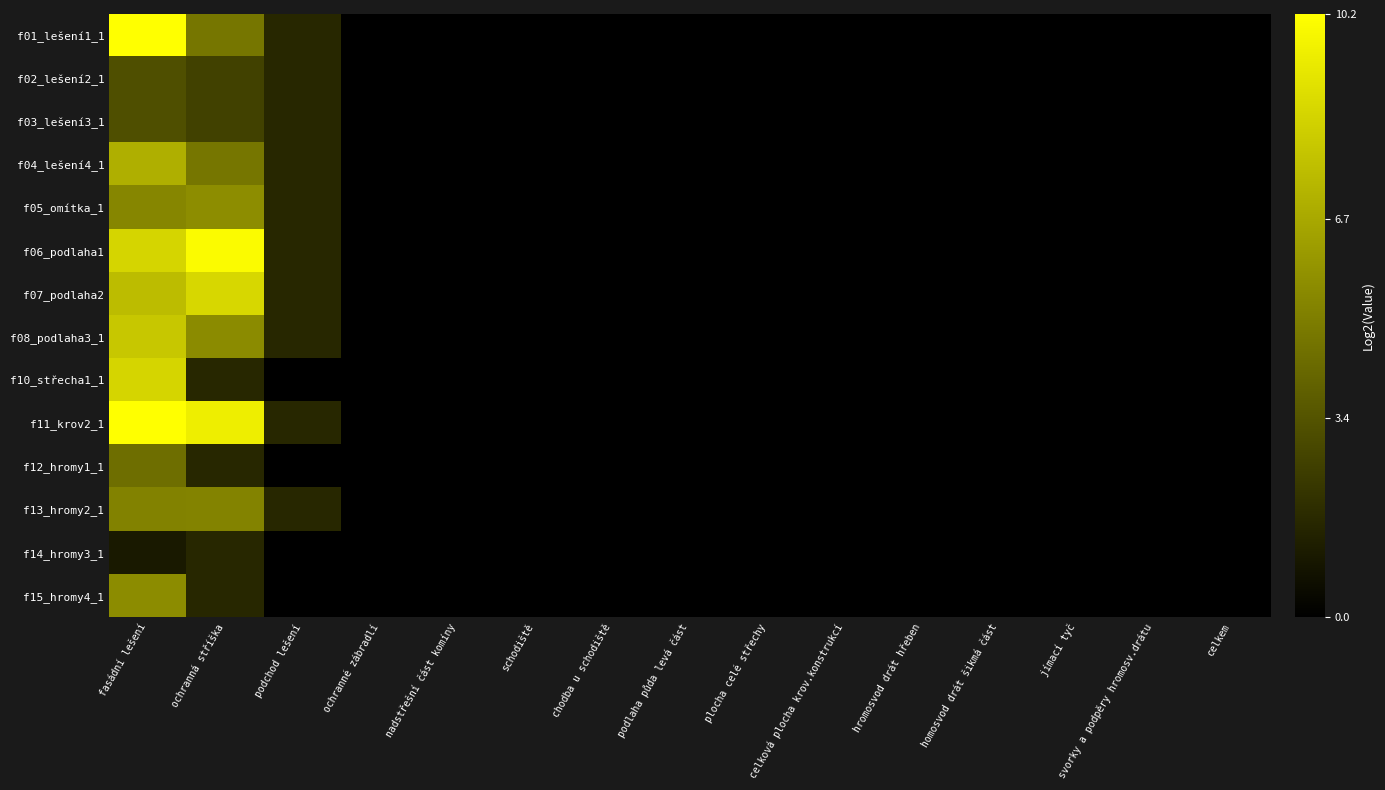

What is the maximum value shown in the chart?

10.2